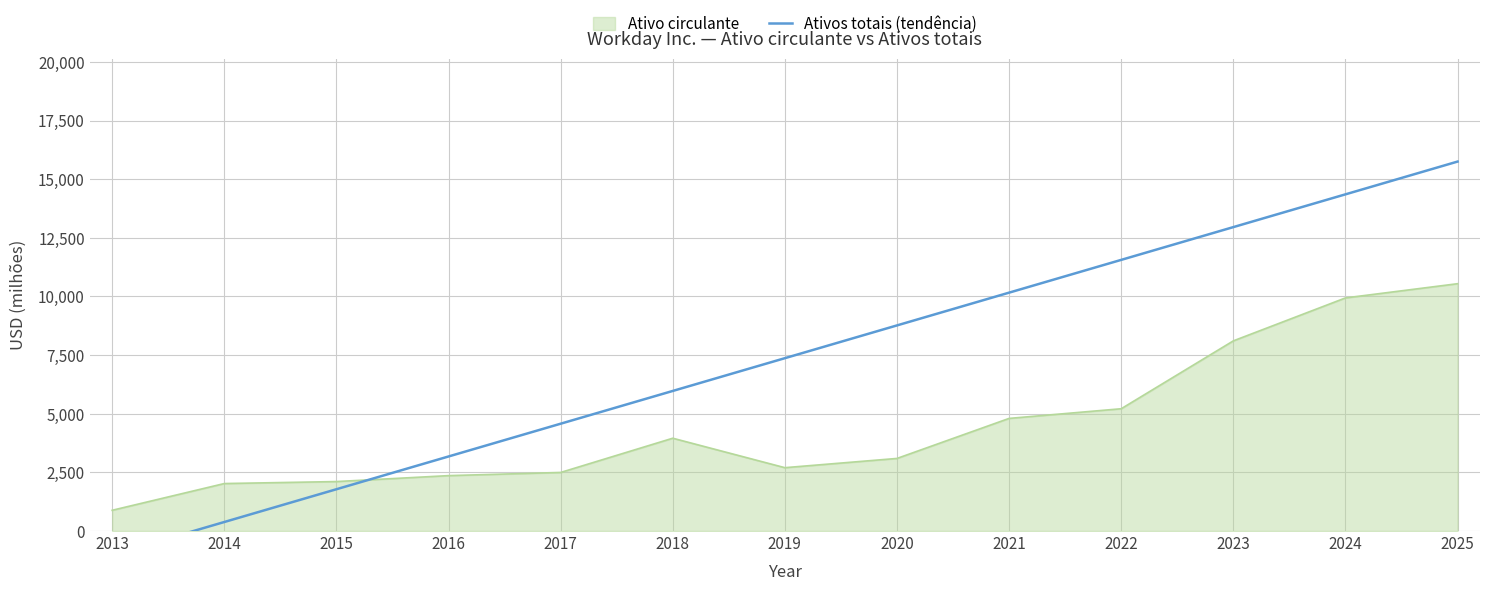

What is the greatest value displayed?

15752.4